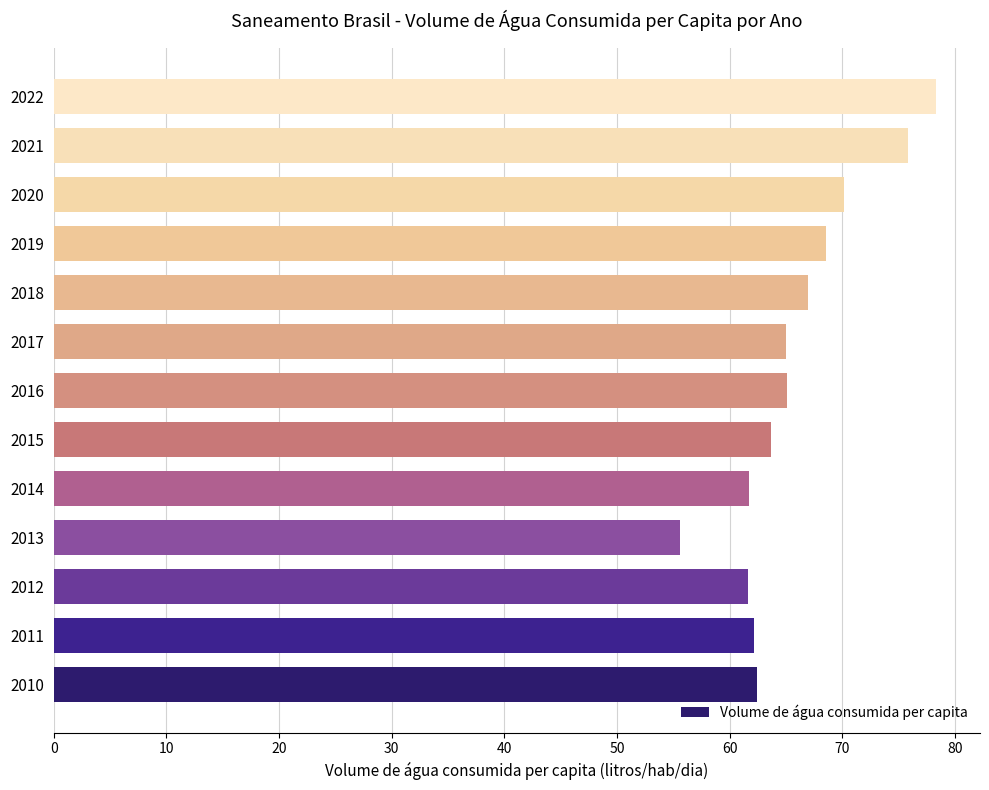

Is it true that the value at 2017 is 26.9?

False